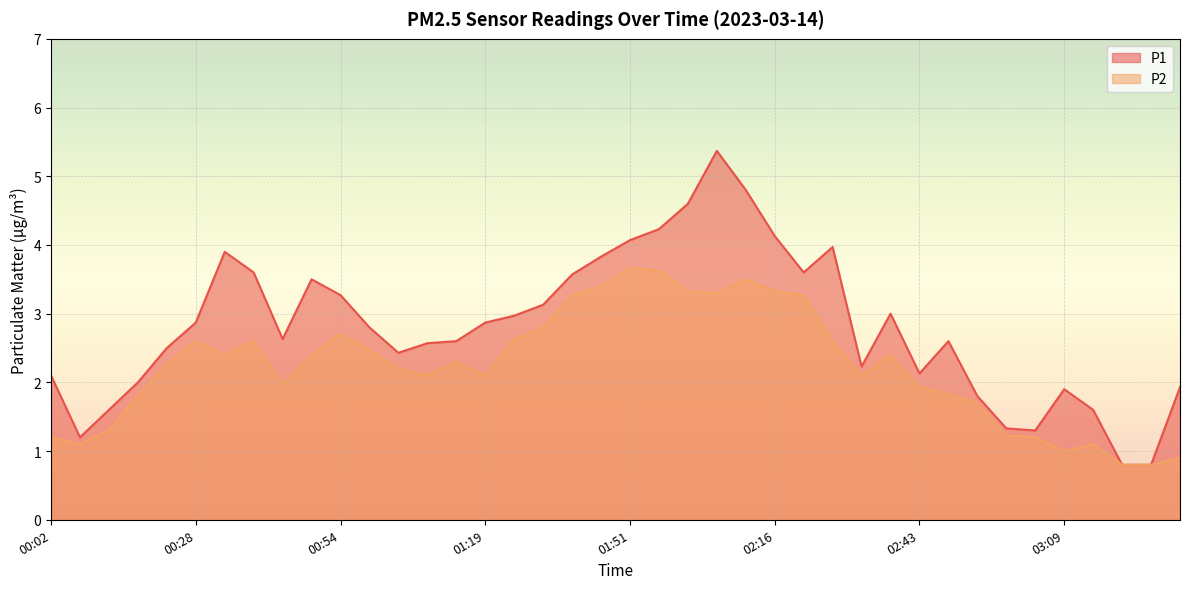

Is the value of P1 at 02:48 greater than the value of P2 at 01:29?

No